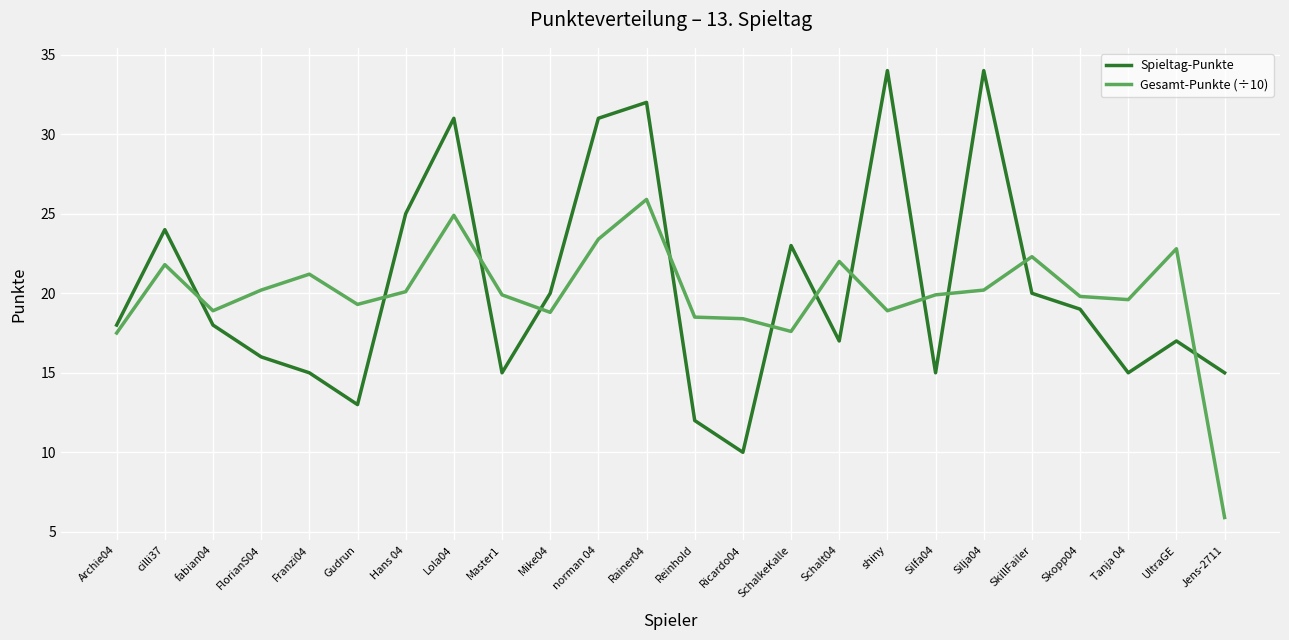

True or false: Spieltag-Punkte has a value of 35.7 at Hans 04.

False